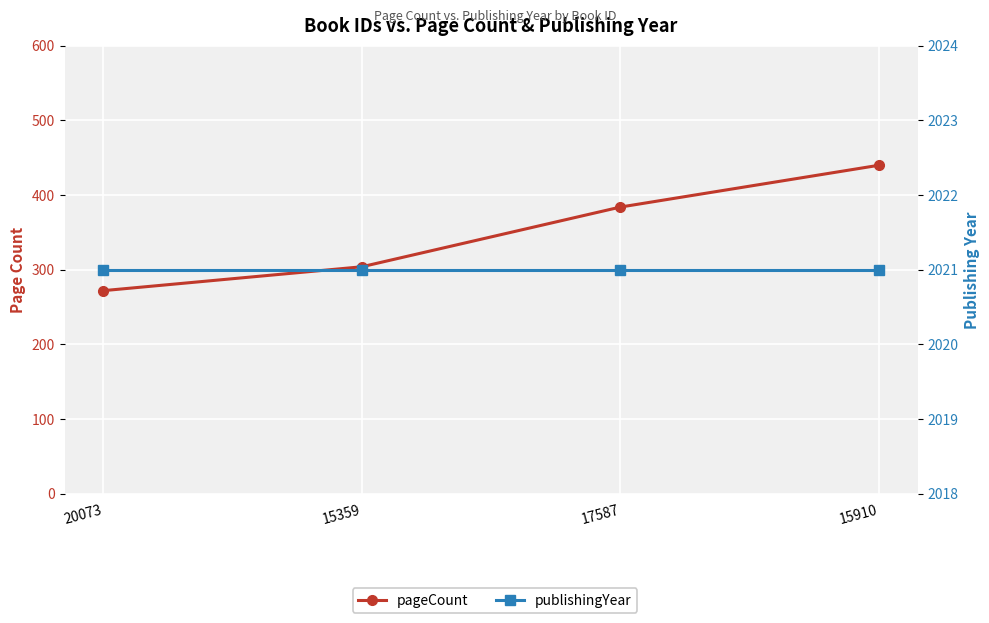

Reading right to left, transcribe all the data shown in this chart.

pageCount: 440	384	304	272
publishingYear: 2021	2021	2021	2021